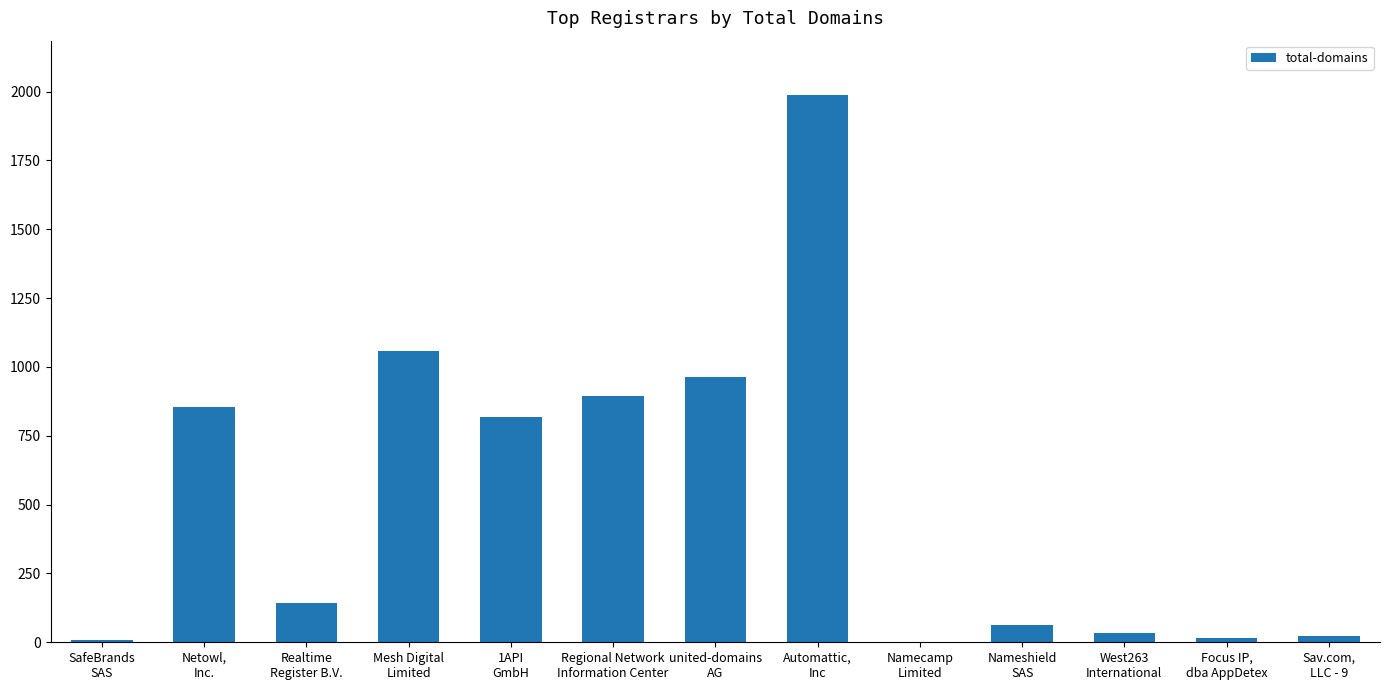

What is the maximum value shown in the chart?

1986